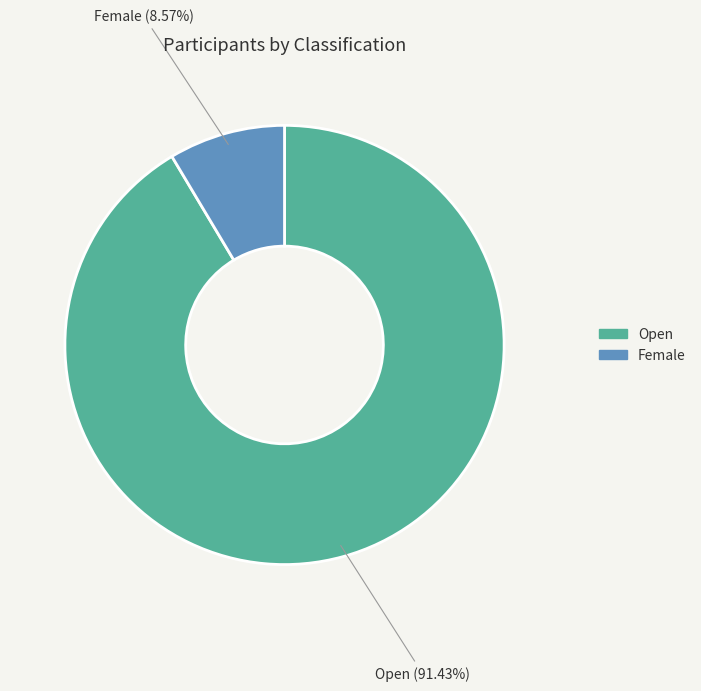

To the nearest percent, what is the difference between the largest and smallest slice percentages?

83%